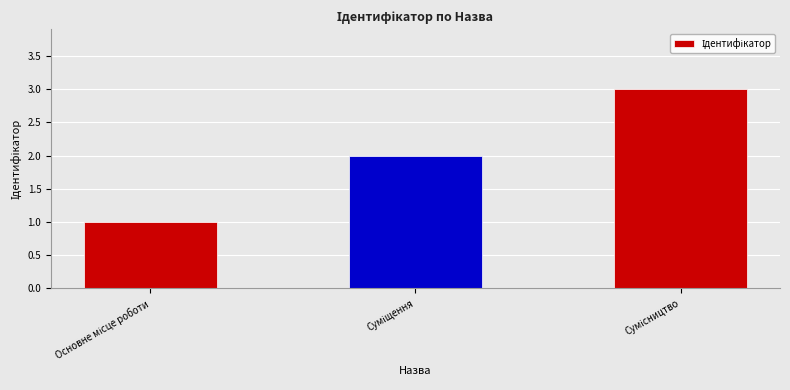

How many data points are less than 2?

1